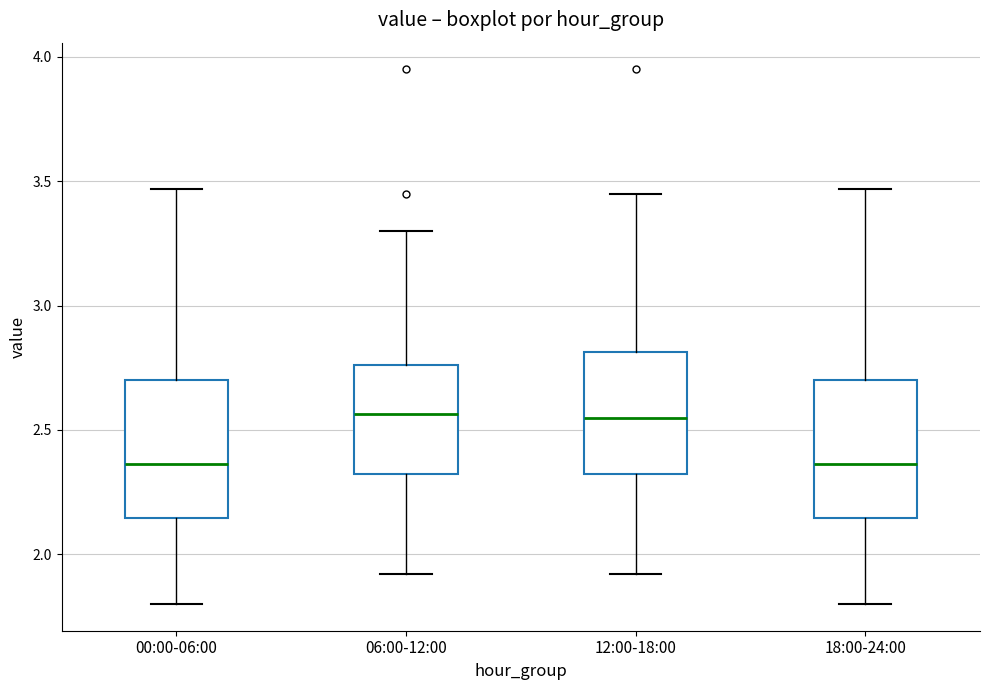

Where does the median line of the box for 12:00-18:00 sit on the y-axis? The values are not printed on the chart, so give them approximately, as read against the axis.

2.55